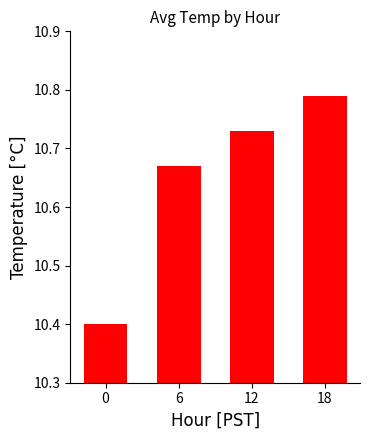

How many values are between 10 and 11?

4